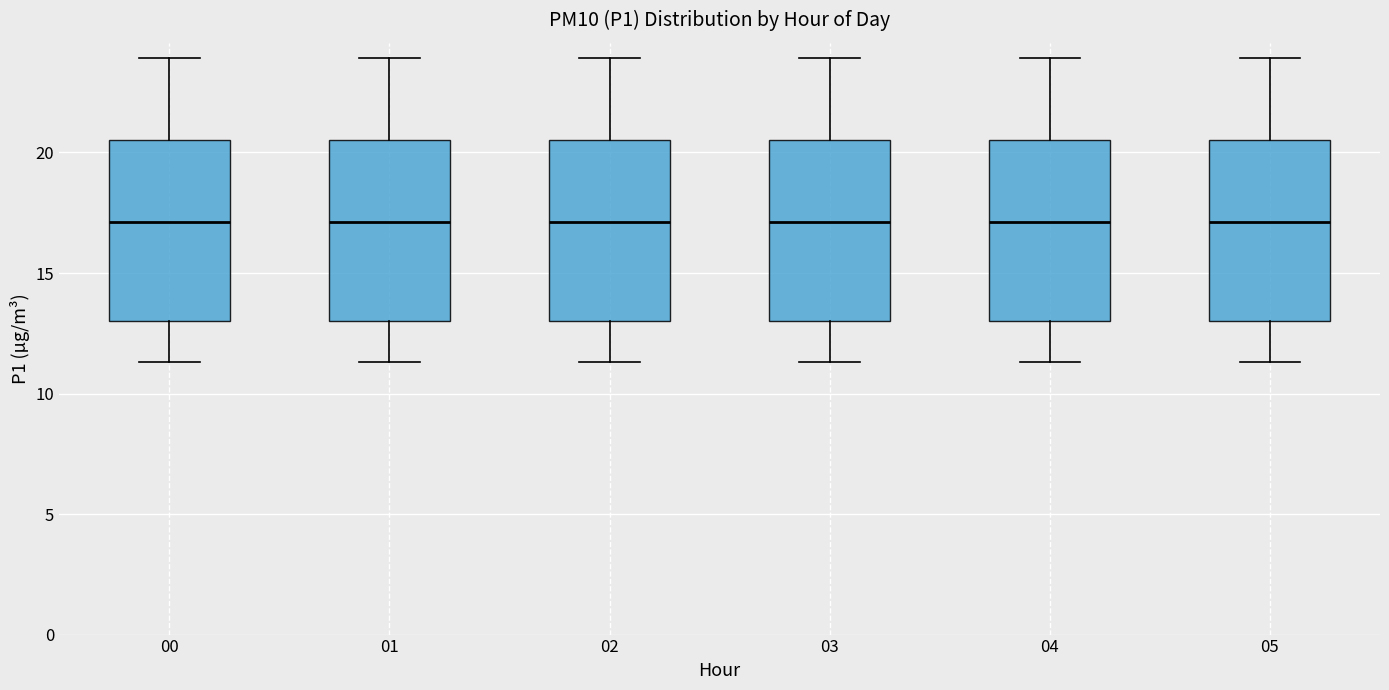

Reading left to right, read every box against the y-axis: the position of its median line, the range the box covers, and the ends of its whiskers. The values are not printed on the chart, so give them approximately, as read against the axis.

00: median 17.0, box 13.0 to 20.5, whiskers 11.5 to 24.0
01: median 17.0, box 13.0 to 20.5, whiskers 11.5 to 24.0
02: median 17.0, box 13.0 to 20.5, whiskers 11.5 to 24.0
03: median 17.0, box 13.0 to 20.5, whiskers 11.5 to 24.0
04: median 17.0, box 13.0 to 20.5, whiskers 11.5 to 24.0
05: median 17.0, box 13.0 to 20.5, whiskers 11.5 to 24.0